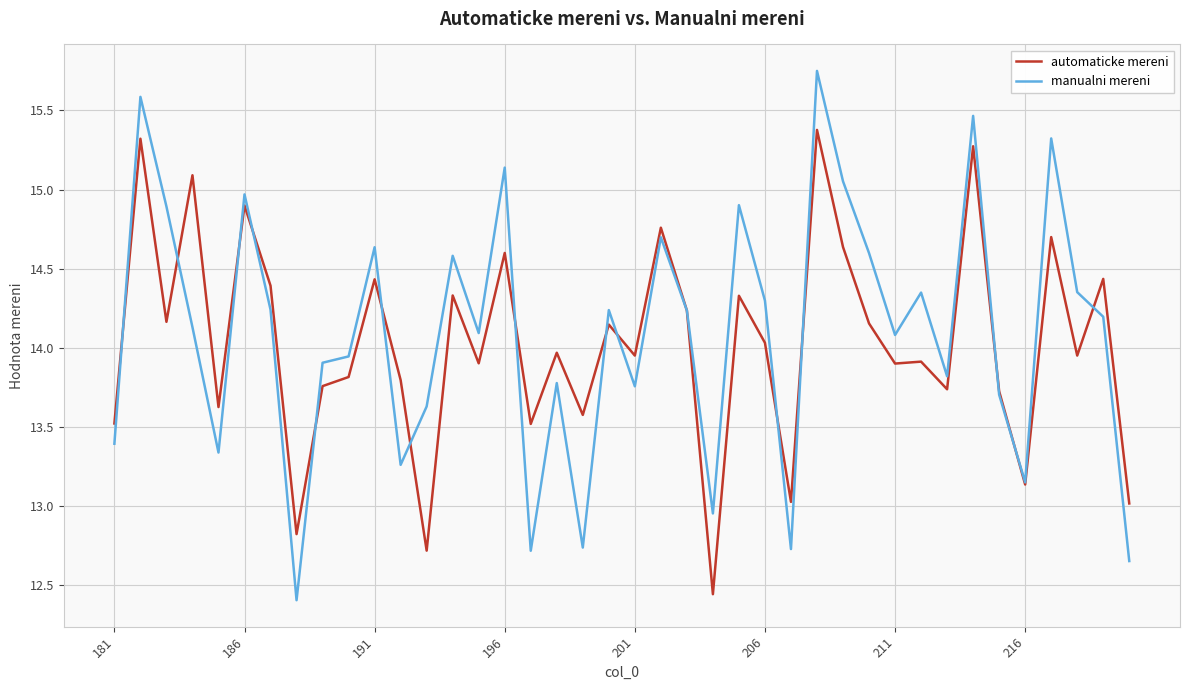

Rank the series by their maximum value, from lowest to highest.

automaticke mereni, manualni mereni